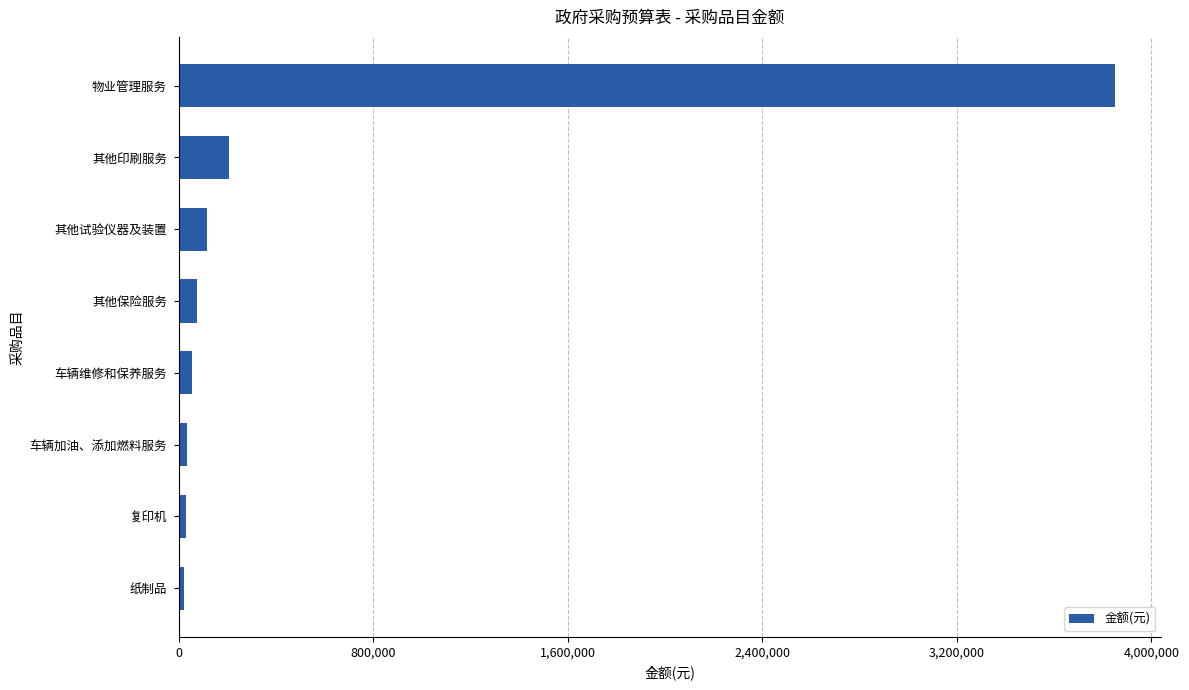

How many categories are shown in the chart?

8